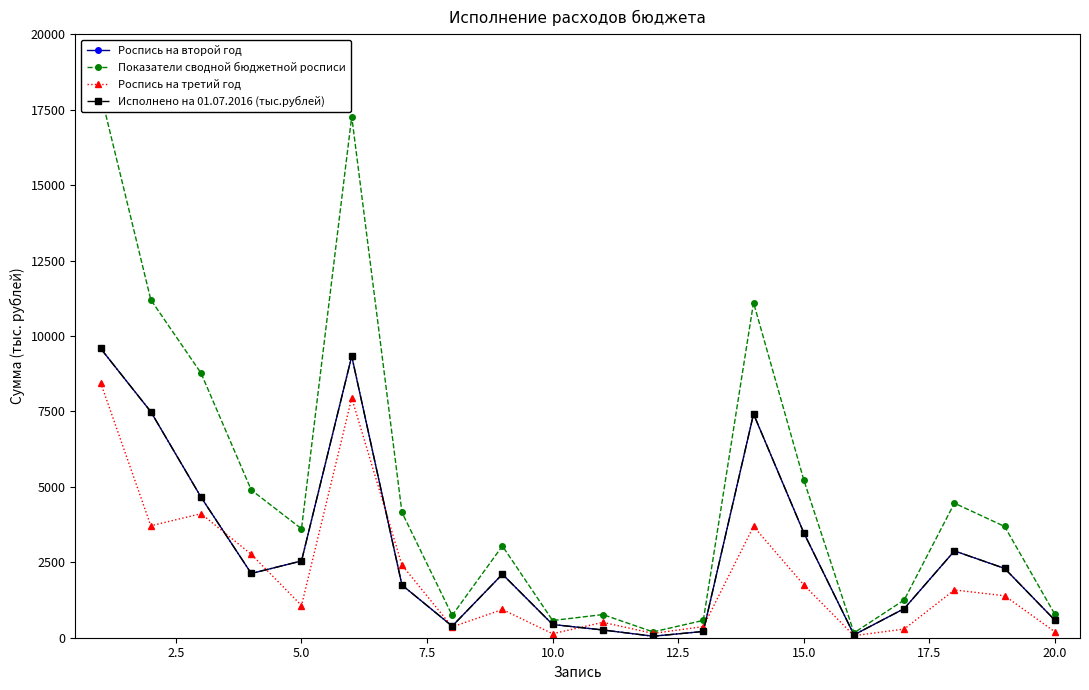

Is it true that Роспись на третий год equals 3199.4 at 0.0?

False